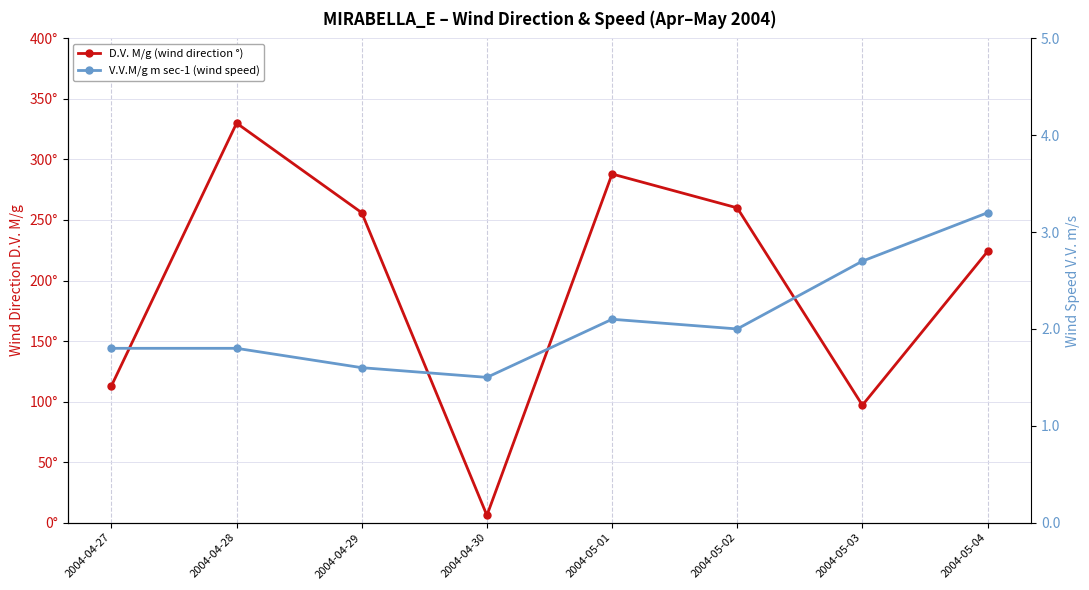

At how many categories does at least one series exceed 286?

2